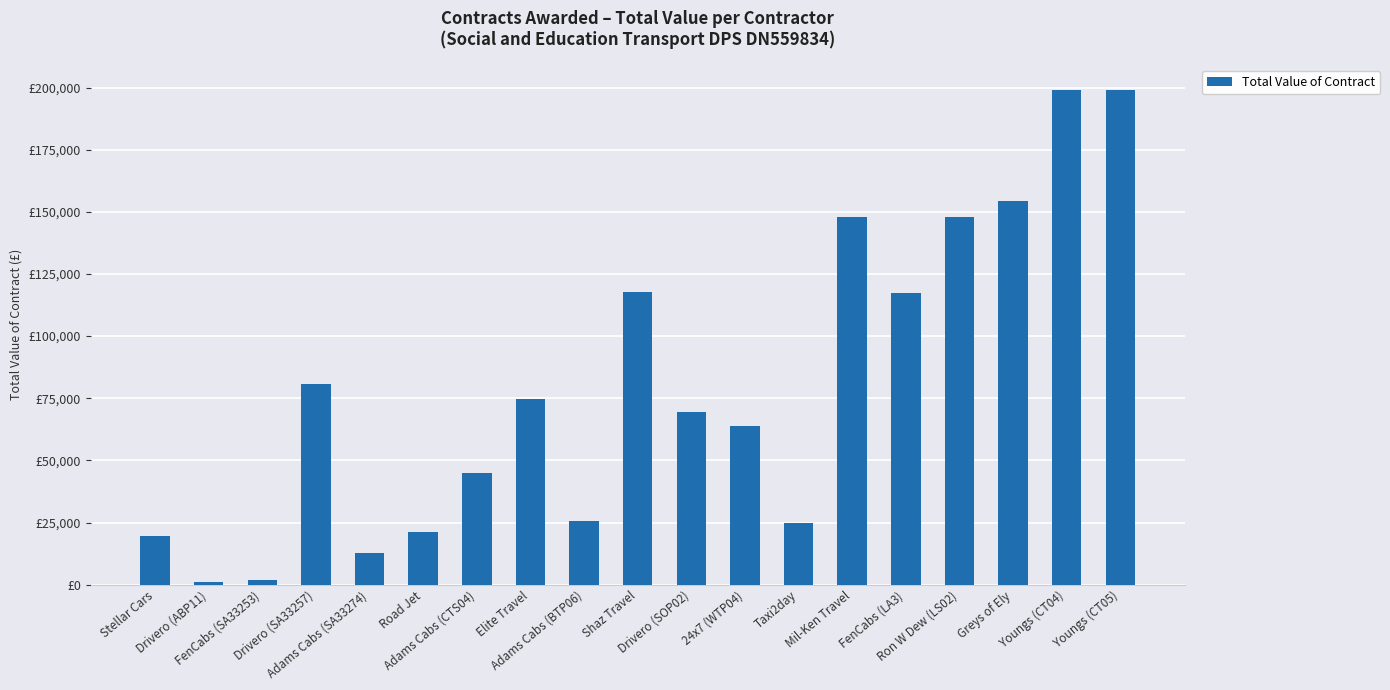

At which category does the chart reach its minimum across all series?

Drivero (ABP11)